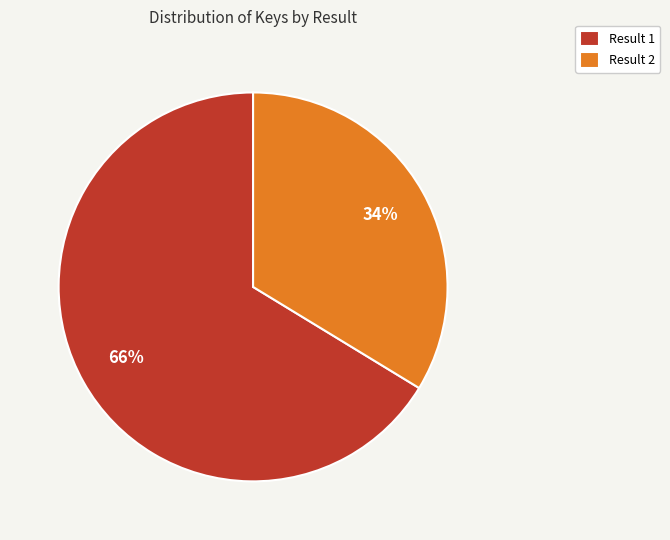

Combined, do Result 2 and Result 1 account for over 50%?

Yes